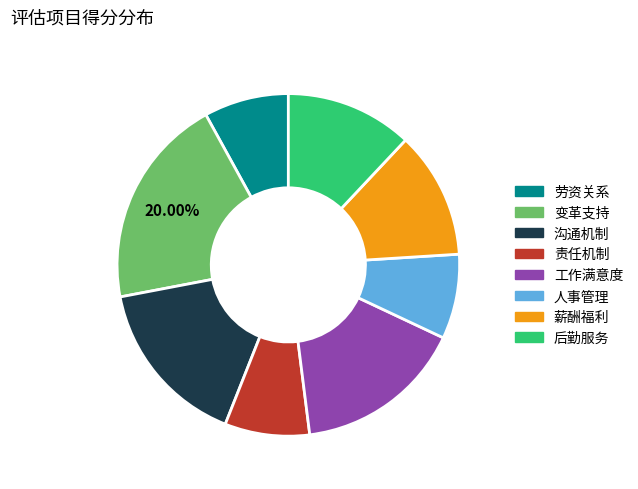

To the nearest percent, what percentage of the pie is 责任机制?

8%